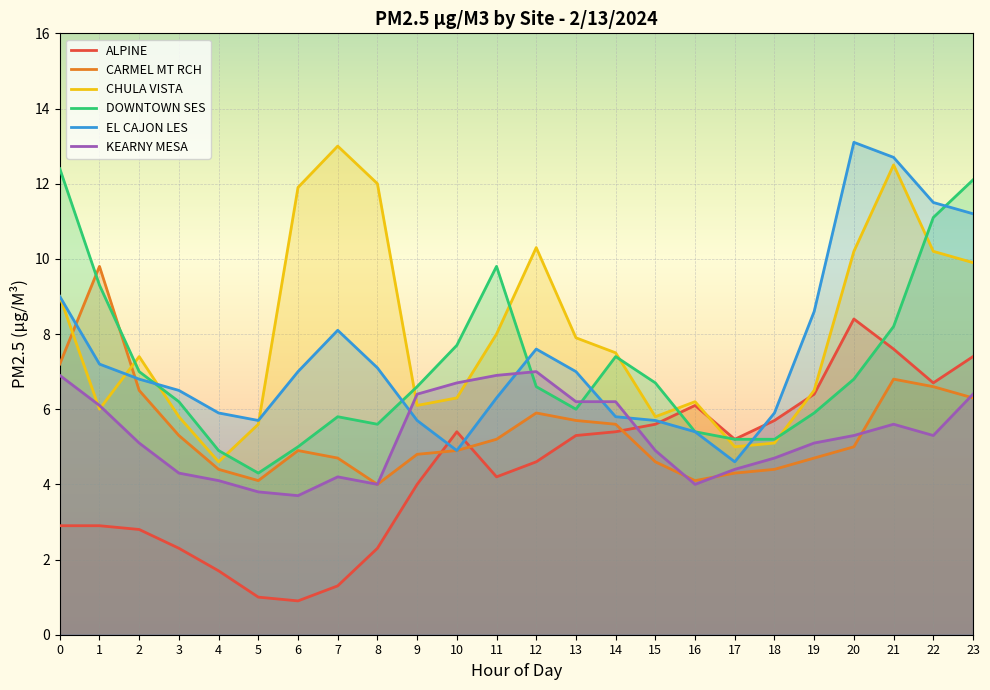

Which series has the largest range (max minus min)?

EL CAJON LES